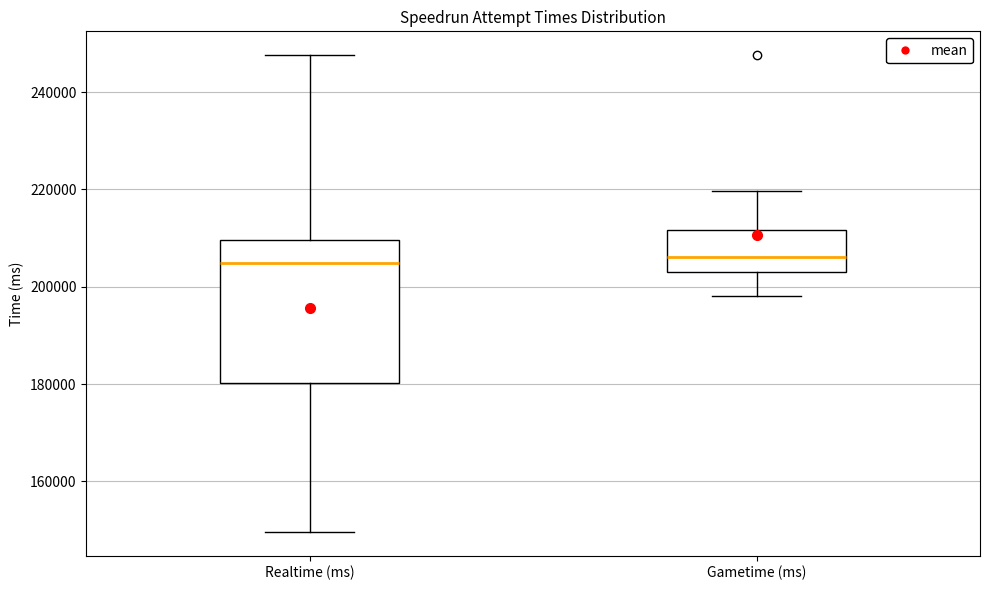

Reading left to right, read every box against the y-axis: the position of its median line, the range the box covers, and the ends of its whiskers. The values are not printed on the chart, so give them approximately, as read against the axis.

Realtime (ms): median 204000, box 180000 to 210000, whiskers 150000 to 248000
Gametime (ms): median 206000, box 204000 to 212000, whiskers 198000 to 220000